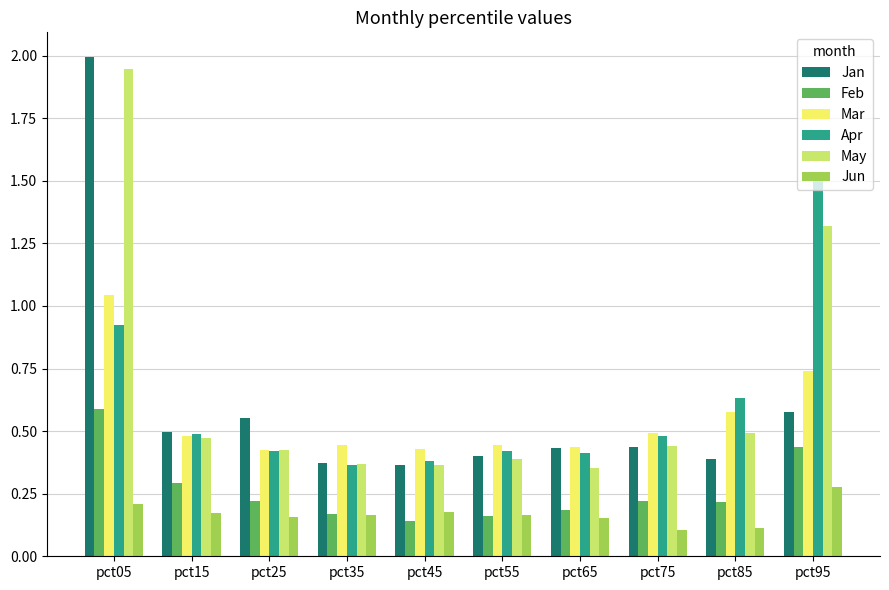

What is the spread (max minus min) of values at pct95?

1.3